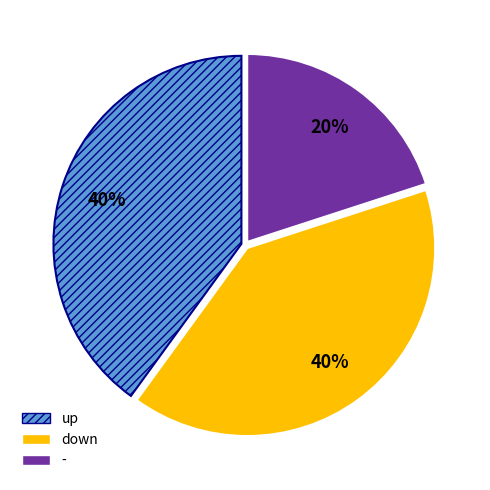

Which category has the smallest portion of the pie?

-